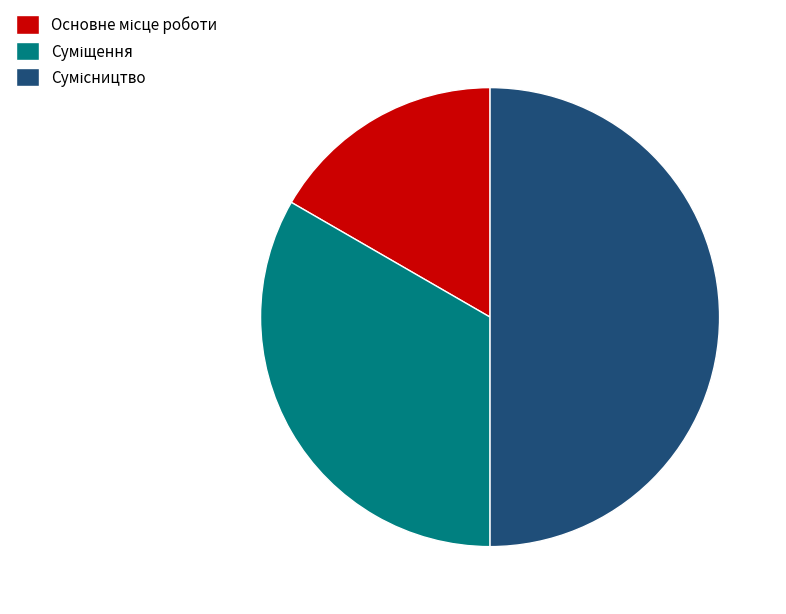

Do Суміщення and Сумісництво together represent more than half of the pie?

Yes